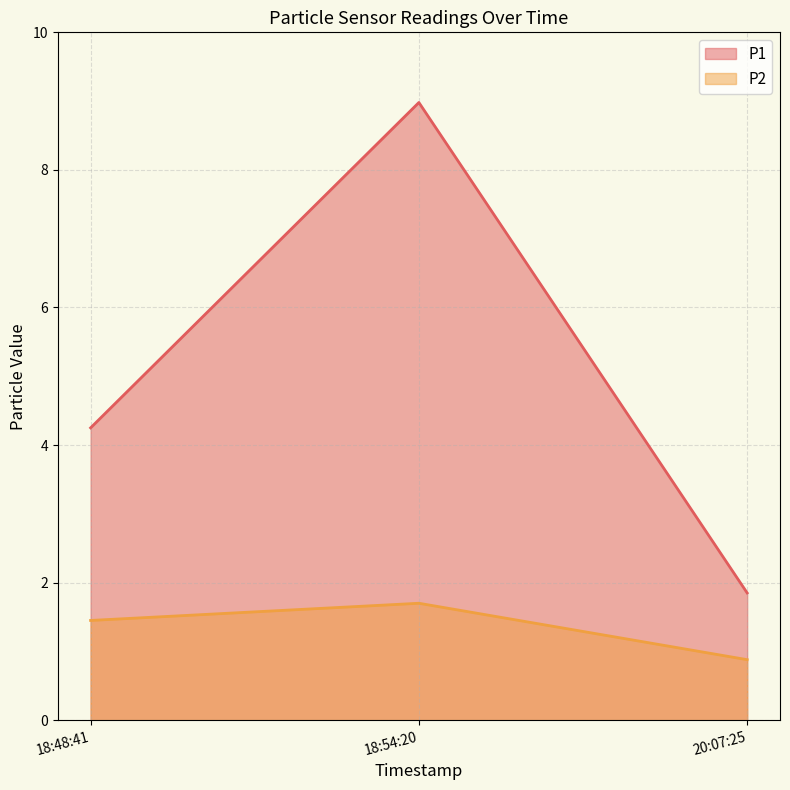

Which series has the largest total across all categories?

P1